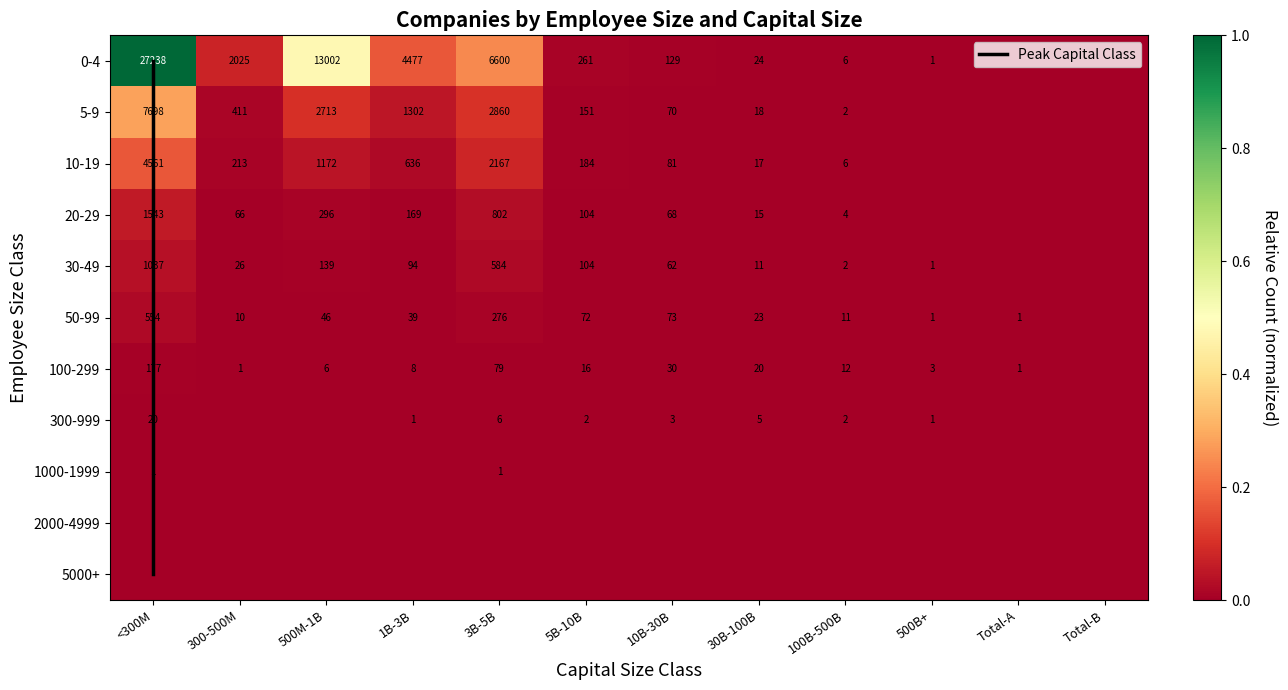

The value of 100-299 at 500B+ is 0.0. True or false?

False